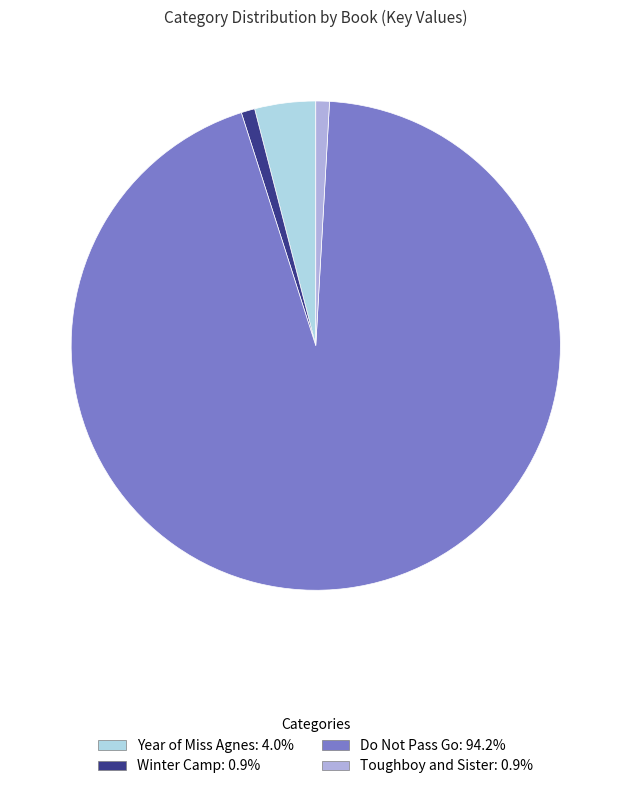

Which has a higher value, Do Not Pass Go or Toughboy and Sister?

Do Not Pass Go